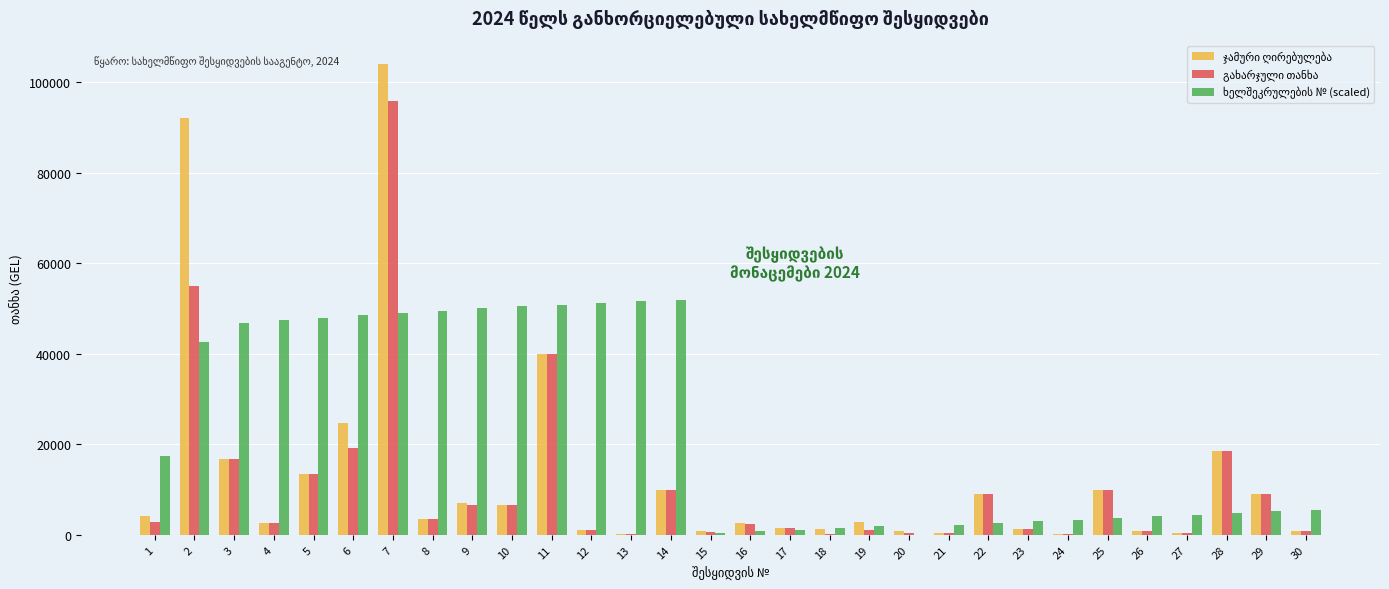

At which category is the sum across all series the highest?

7